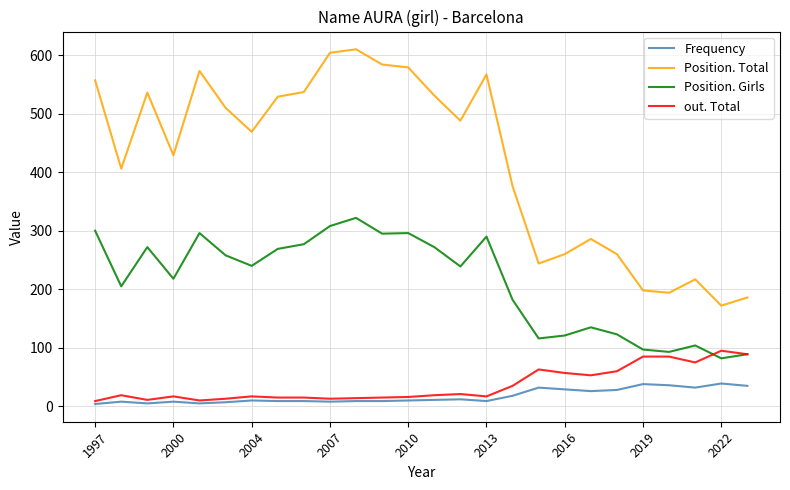

What is the difference between the maximum and minimum values in the Position. Girls series?

240